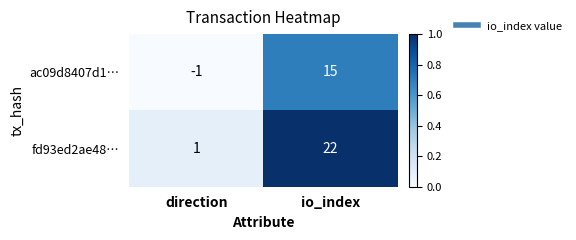

What is the total value across all series at io_index?

37